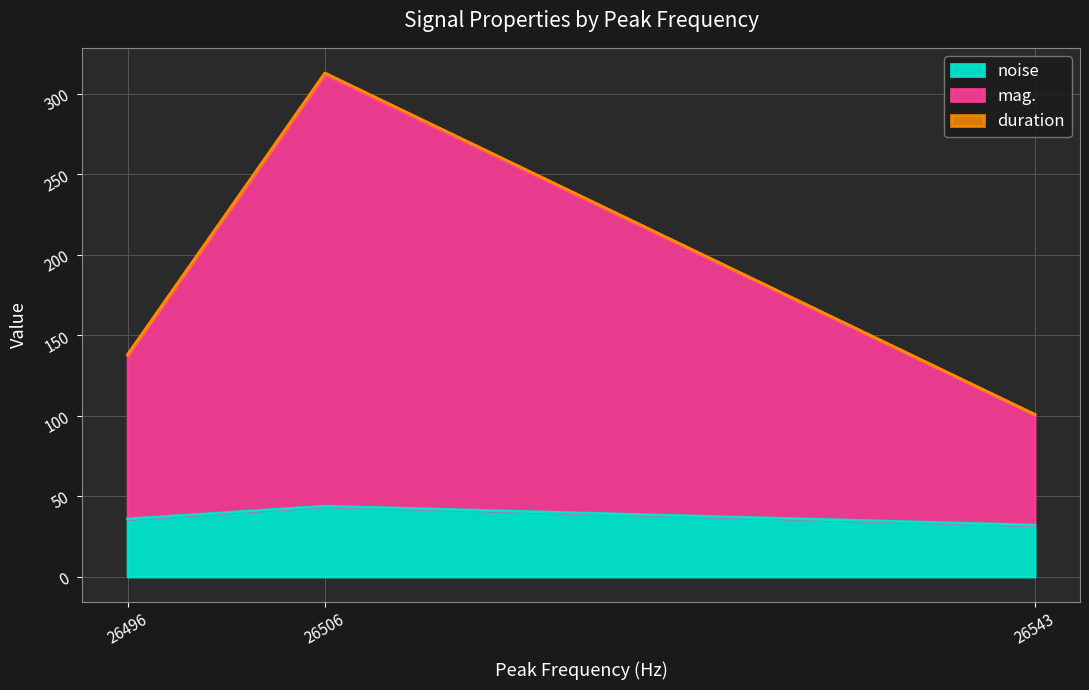

Count the number of data series in this chart.

3